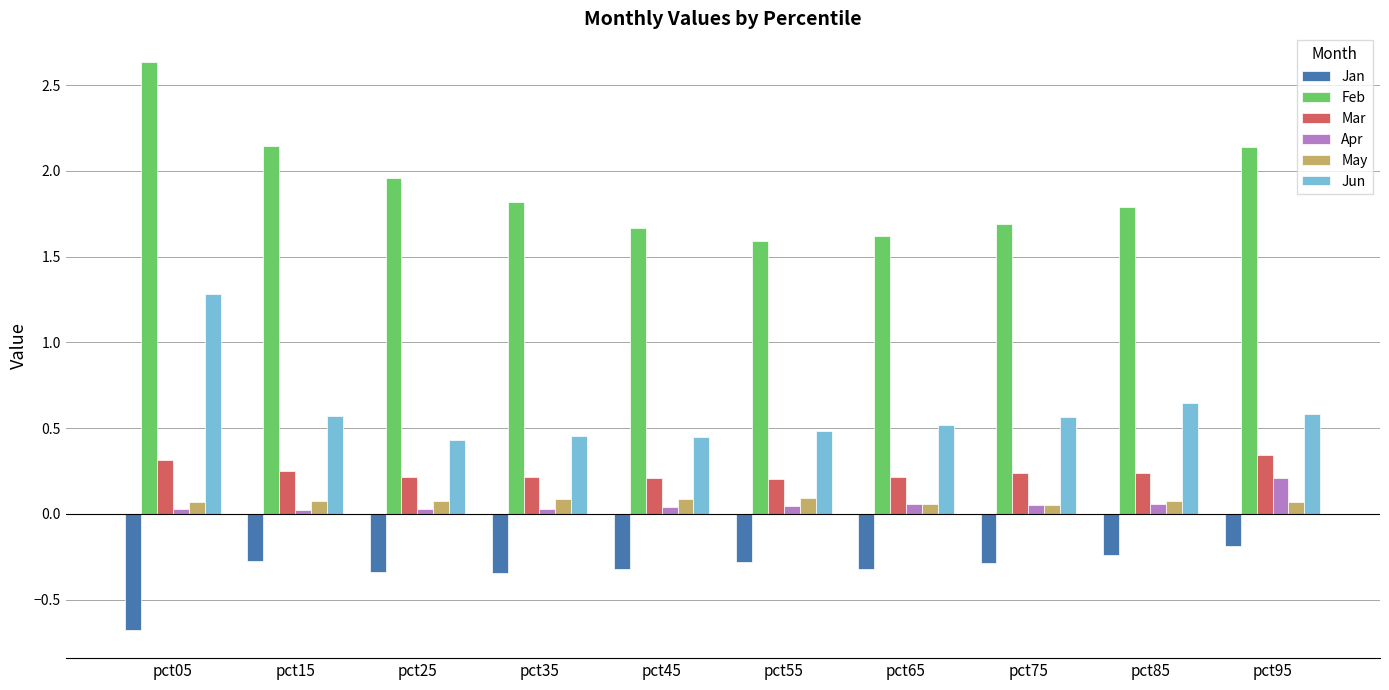

The May series shows 0.1 at pct05. True or false?

True